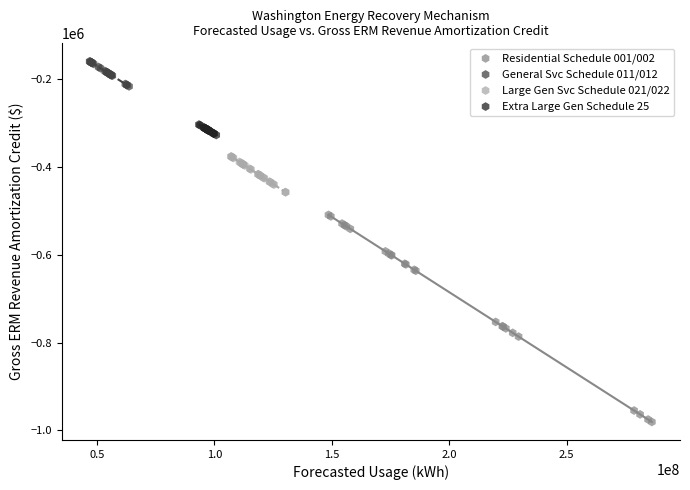

Which series reaches the maximum Y coordinate?

General Svc Schedule 011/012